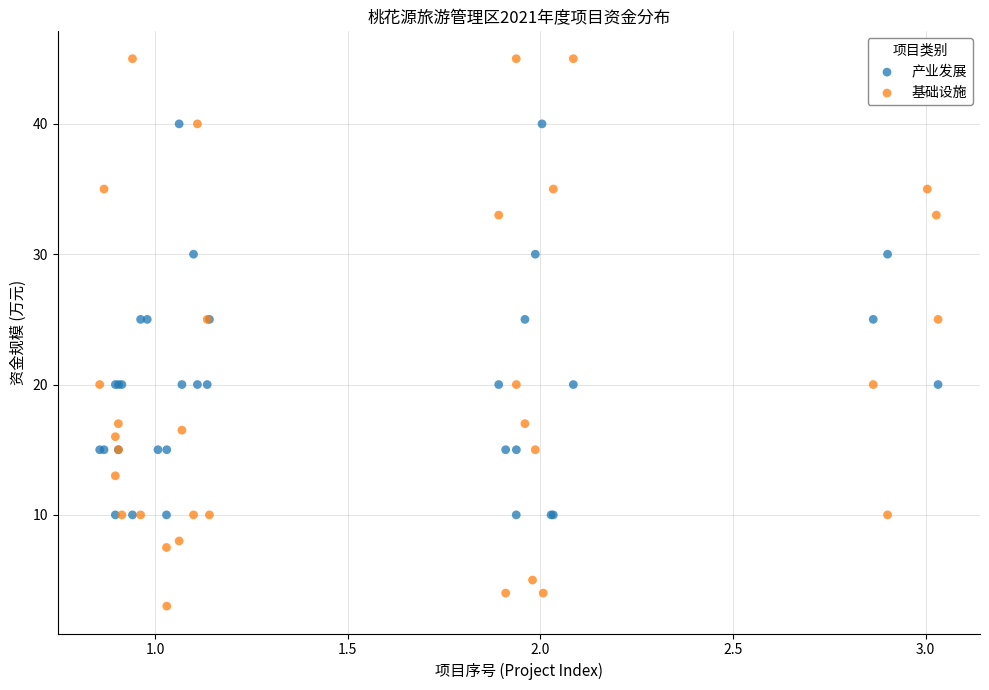

Which series contains the highest Y value?

基础设施